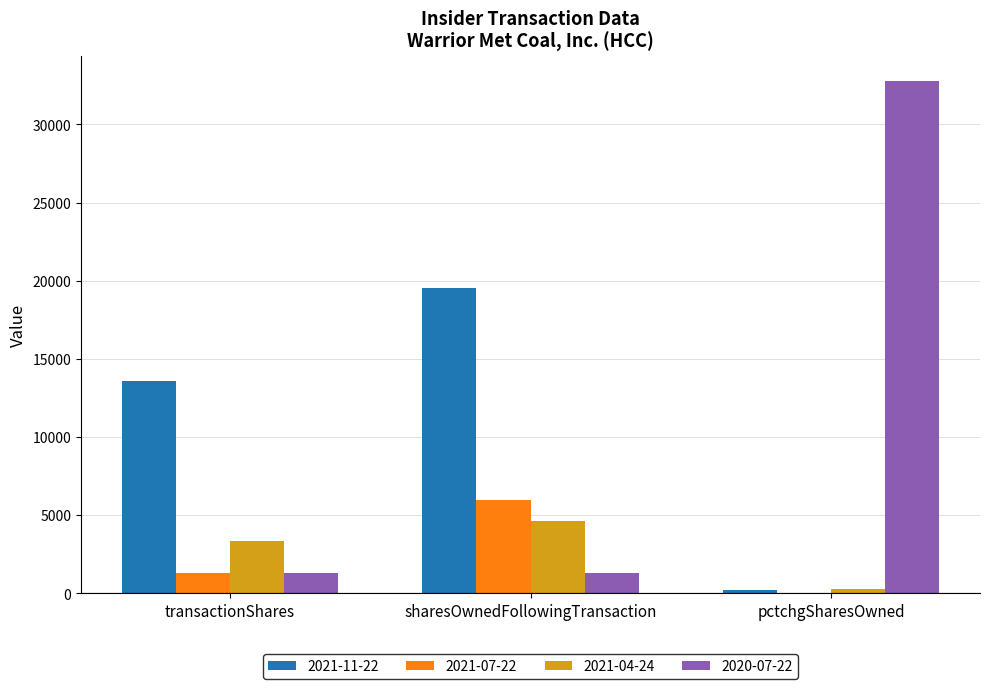

What are all the series names shown in the legend?

2021-11-22, 2021-07-22, 2021-04-24, 2020-07-22